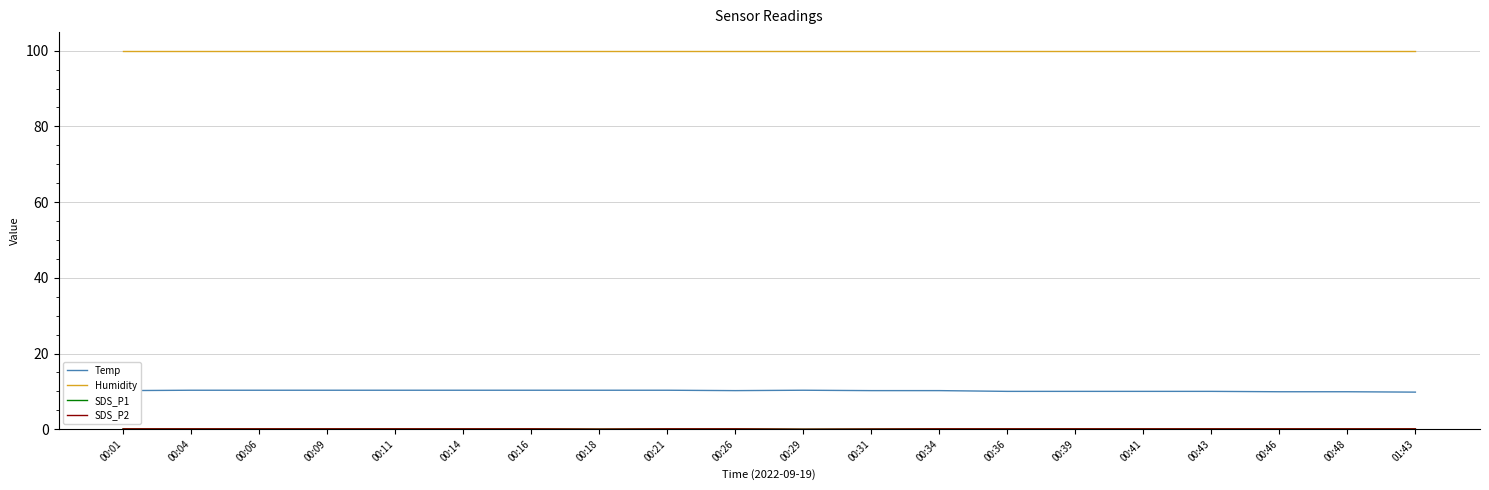

What is the sum of the Humidity values at 01:43 and 00:04?

199.8